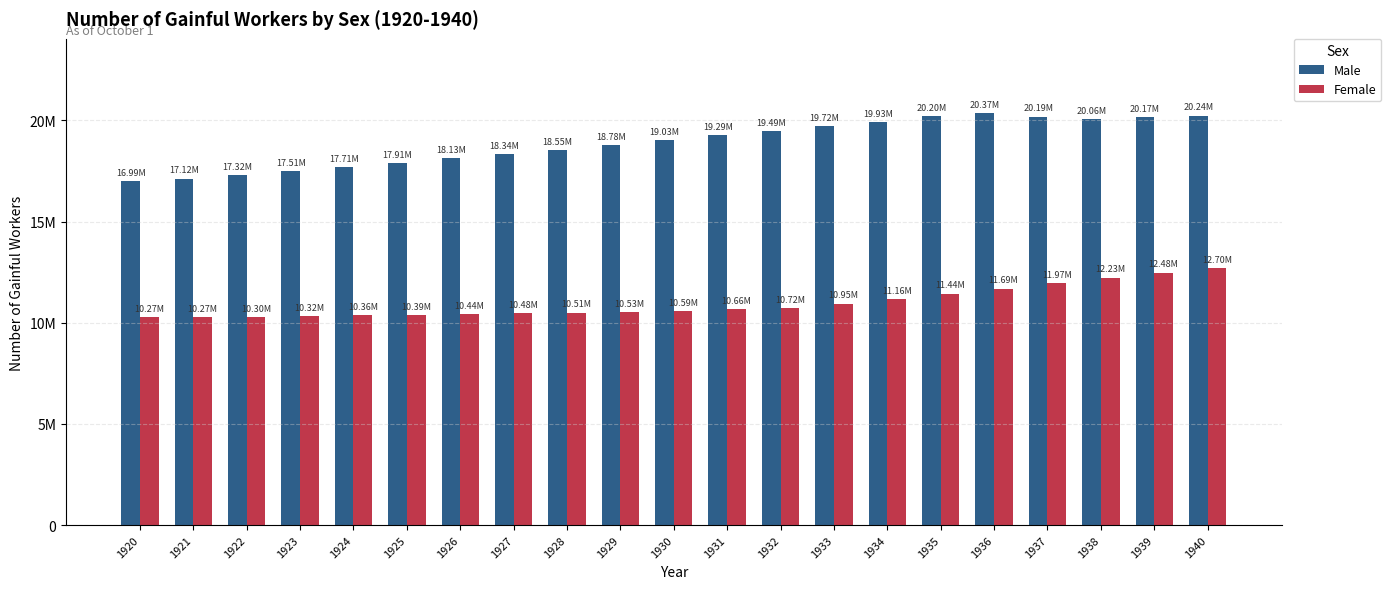

Are the bars horizontal?

No